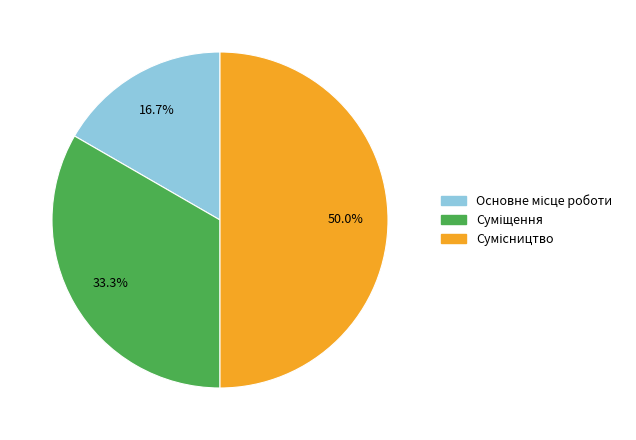

What is the largest slice in the pie chart?

Сумісництво